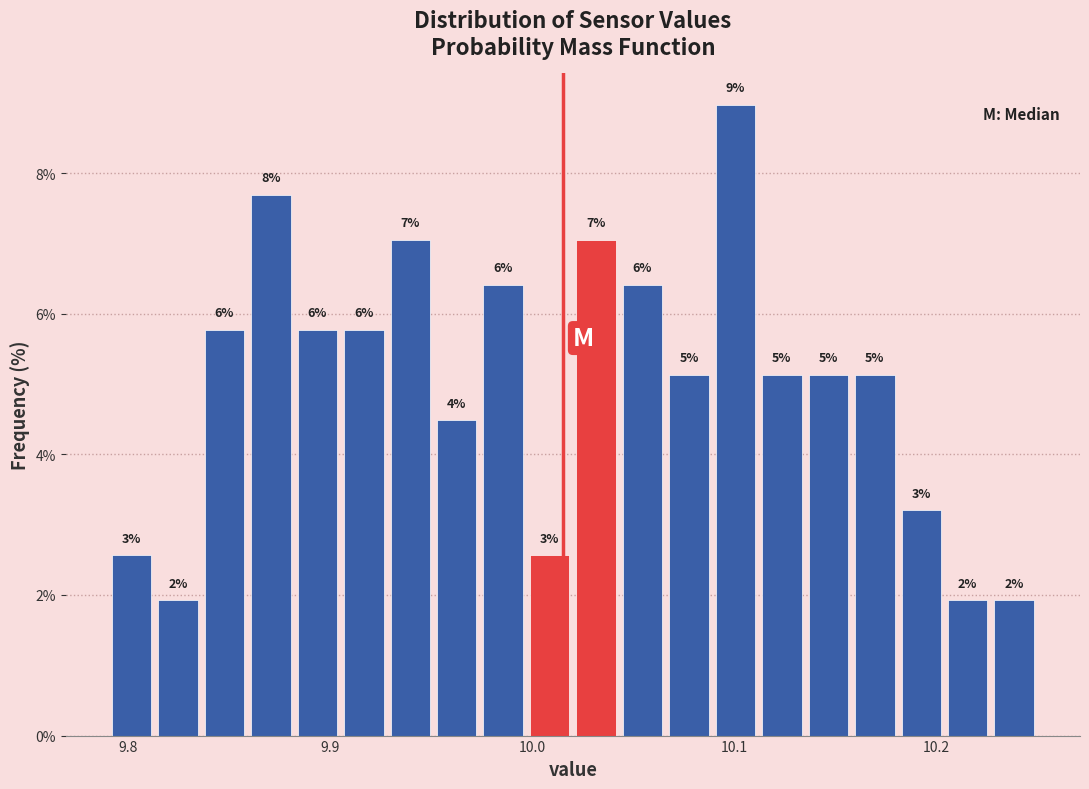

Around what value on the x-axis is the tallest bar? Give the approximate position of its centre, as read against the axis.

10.10